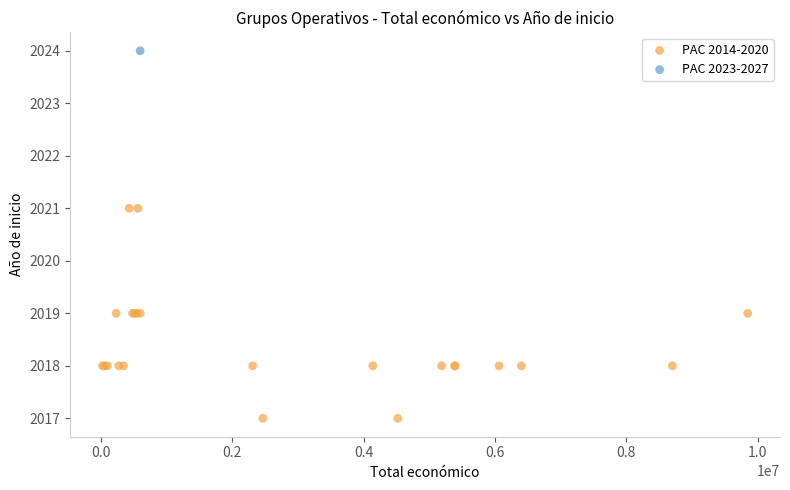

What are all the series names shown in the legend?

PAC 2014-2020, PAC 2023-2027